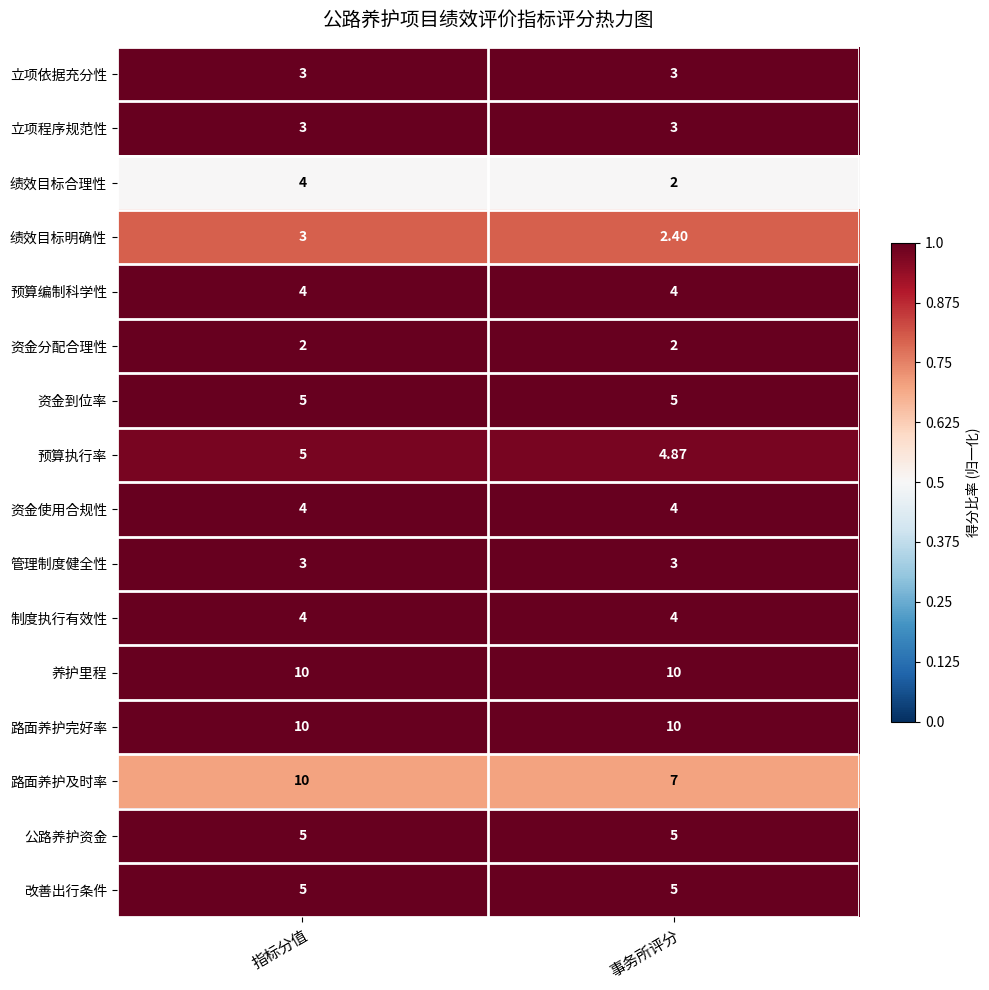

Which series has the widest spread of values?

路面养护及时率